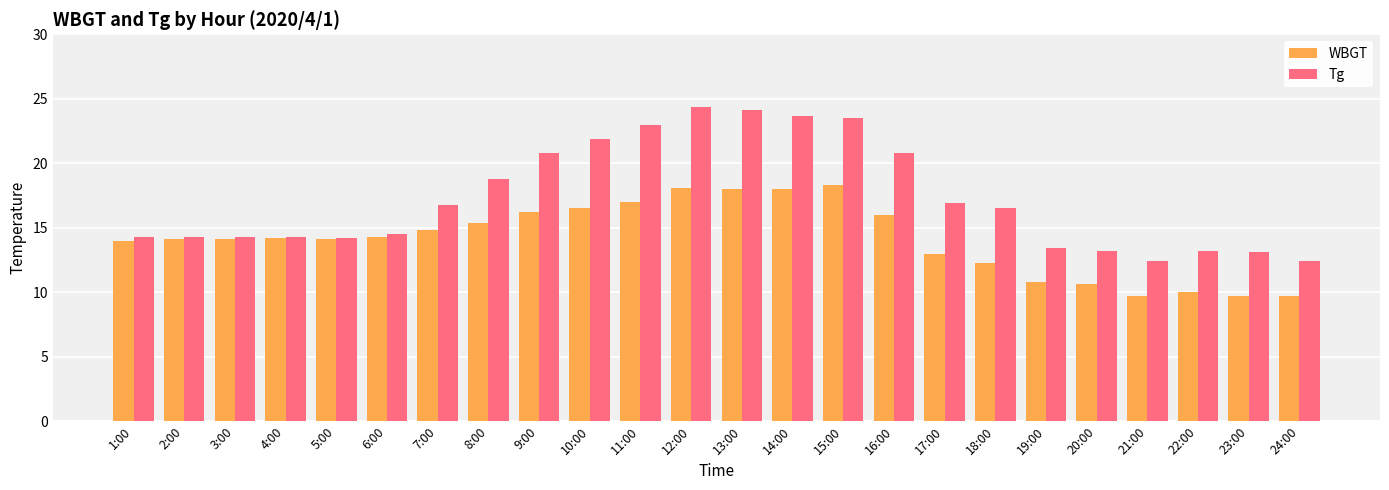

Which series has the largest range (max minus min)?

Tg